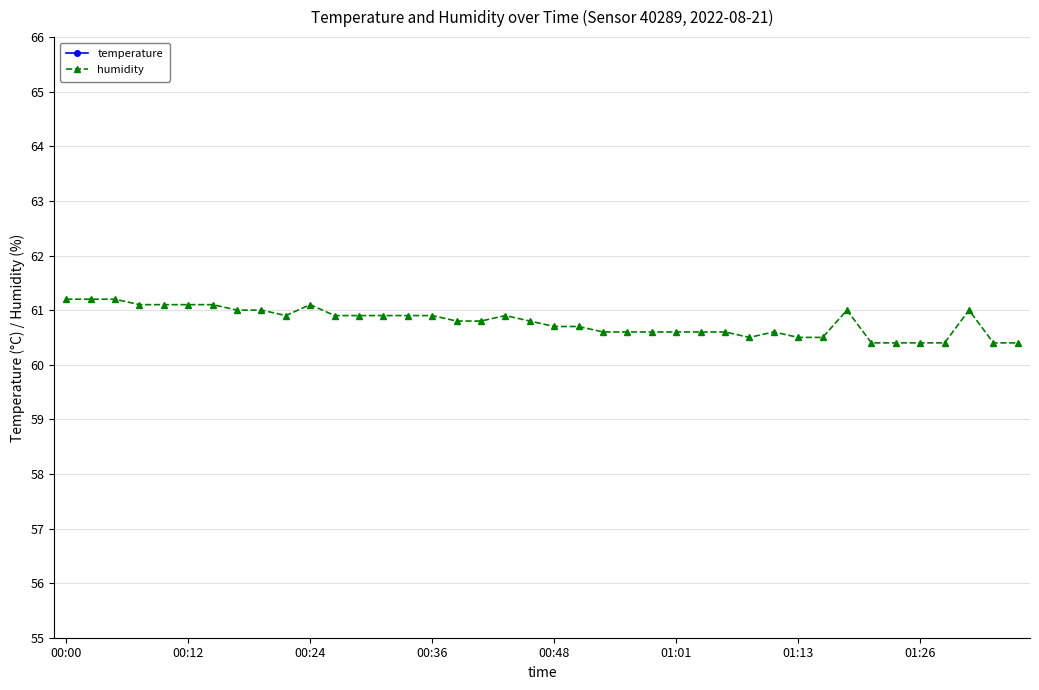

Which has a higher value, 13 or 16?

13